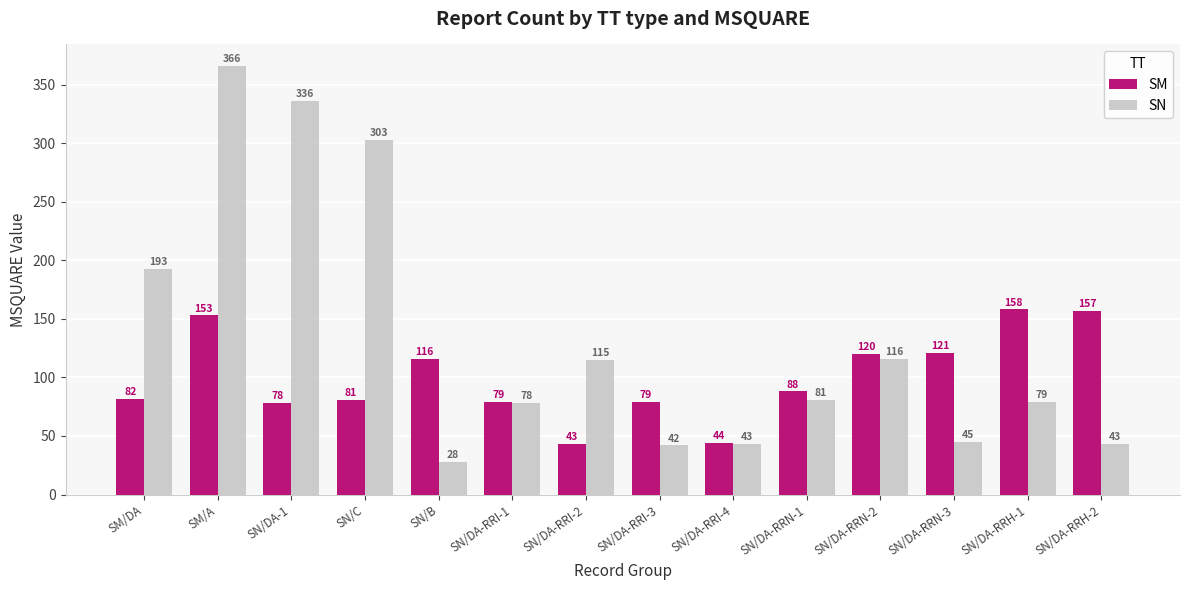

How many series are shown in this chart?

2